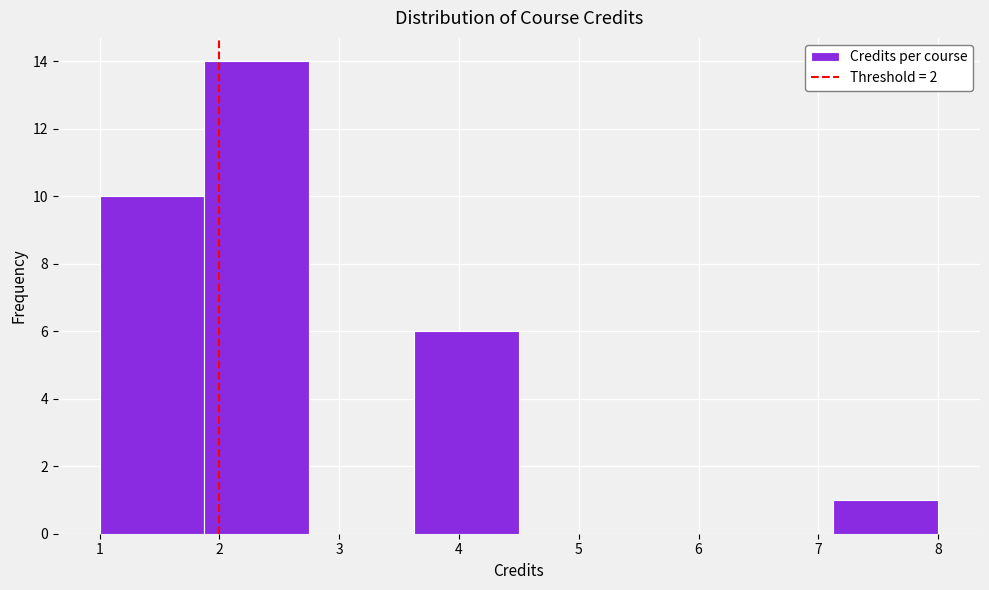

What is the height of the bar covering 3.6 to 4.5 on the x-axis? Neither the bar edges nor the heights are printed on the chart, so give them approximately, as read against the axes.

6